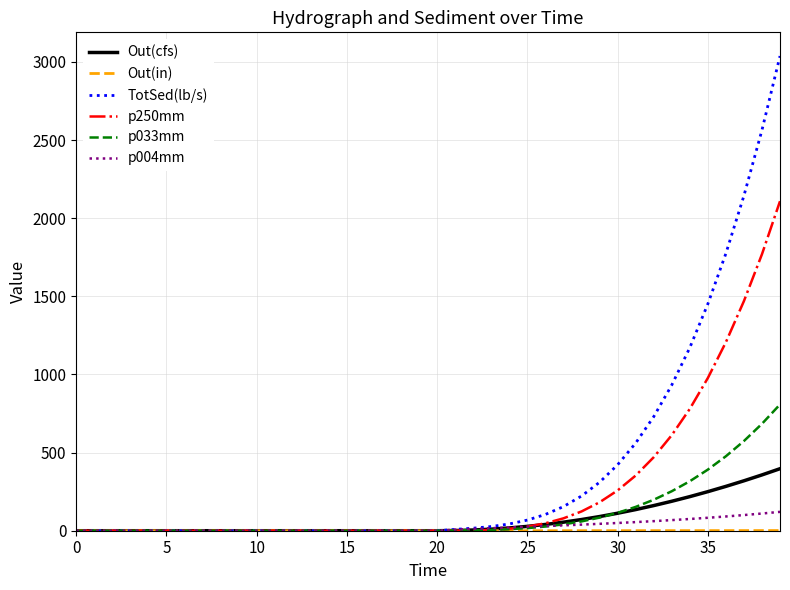

What is the maximum value for p033mm?

808.1